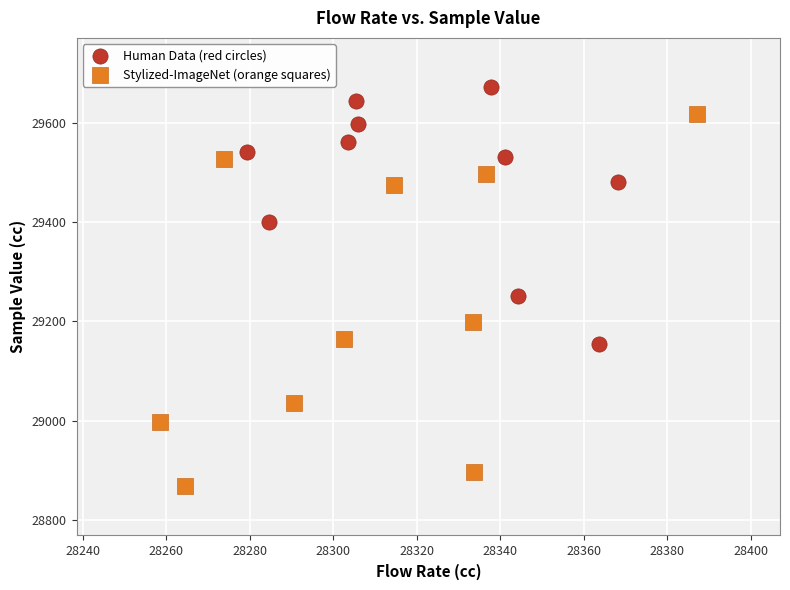

Which series reaches the maximum Y coordinate?

Human Data (red circles)